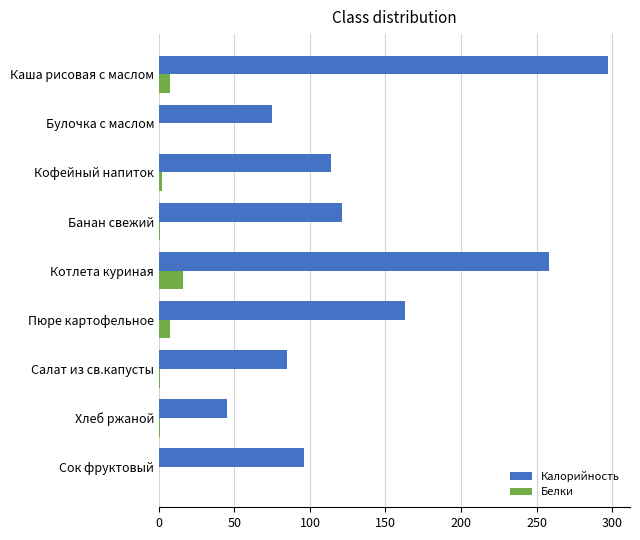

What is the sum of the Калорийность values at Котлета куриная and Пюре картофельное?

421.0